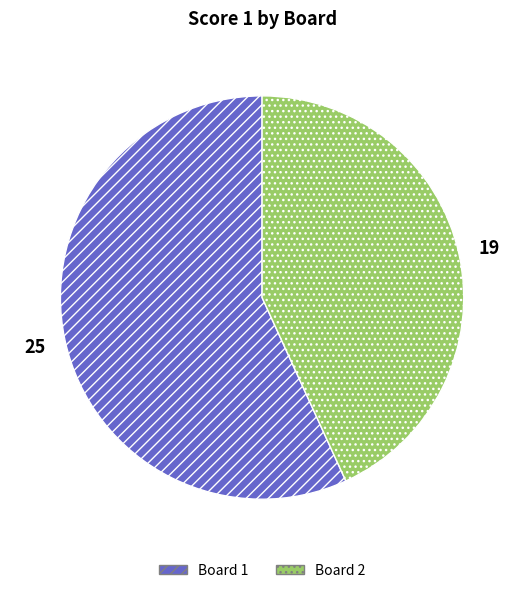

Rank the categories by value from highest to lowest.

Board 1, Board 2